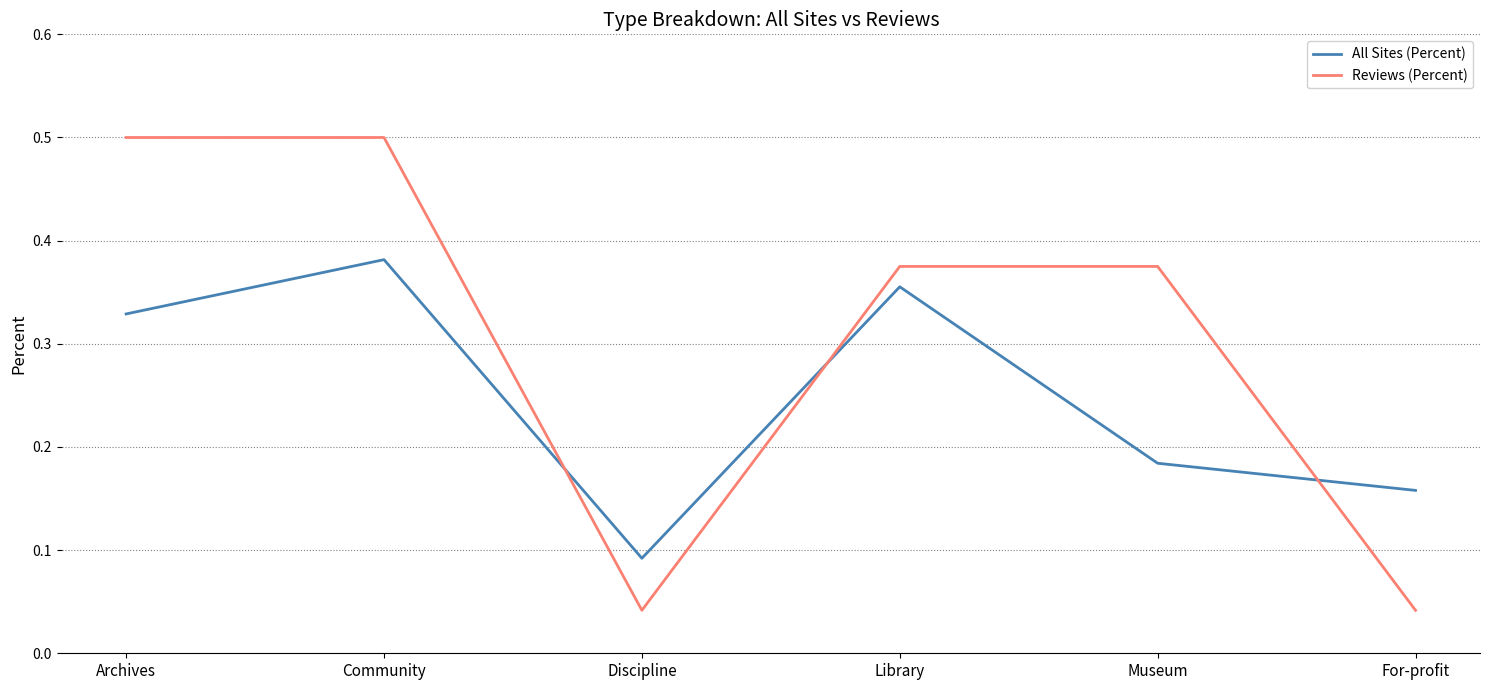

Is the value of Reviews (Percent) at For-profit greater than the value of All Sites (Percent) at Library?

No